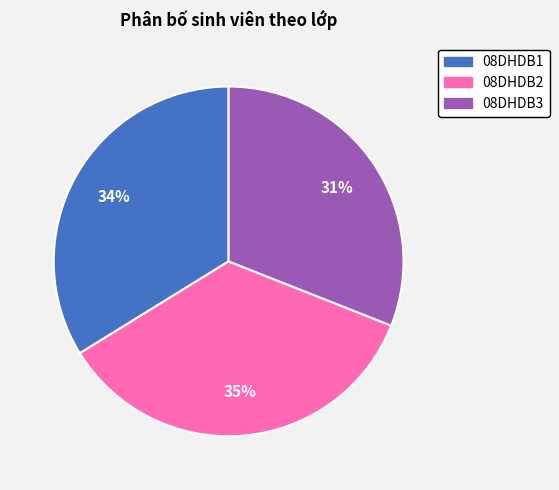

Which has a higher value, 08DHDB3 or 08DHDB1?

08DHDB1